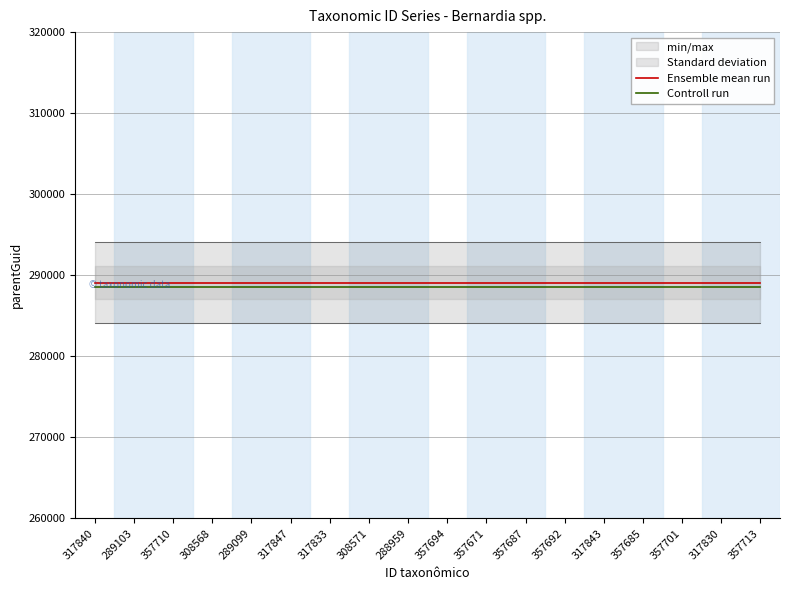

Which category has the highest value in the Controll run series?

317840